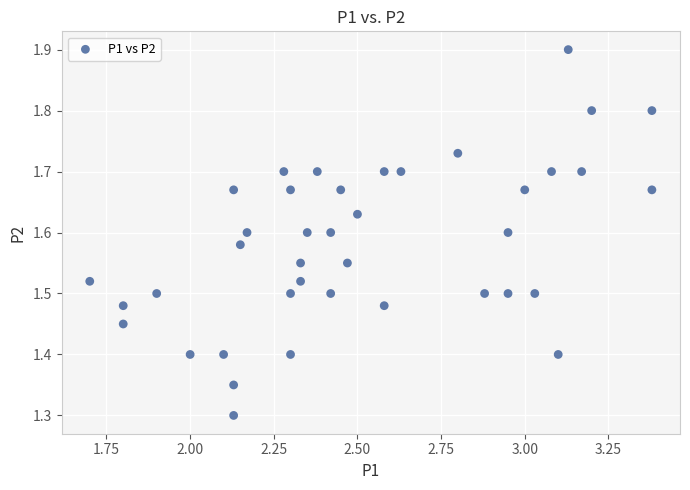

What is the range of Y values (max minus min)?

0.6